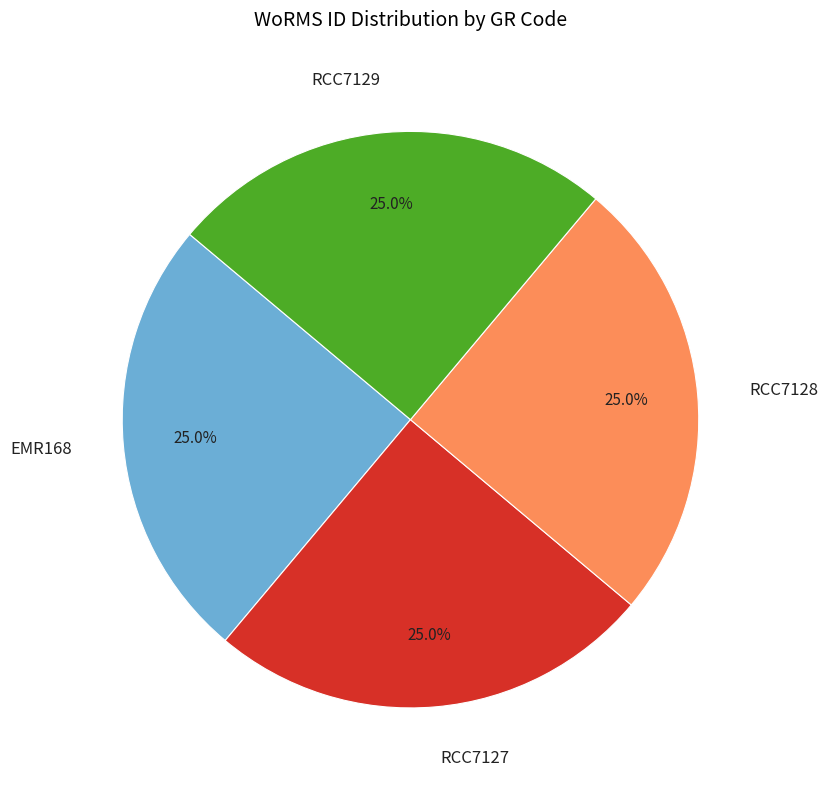

To the nearest percent, what portion does EMR168 represent?

25%